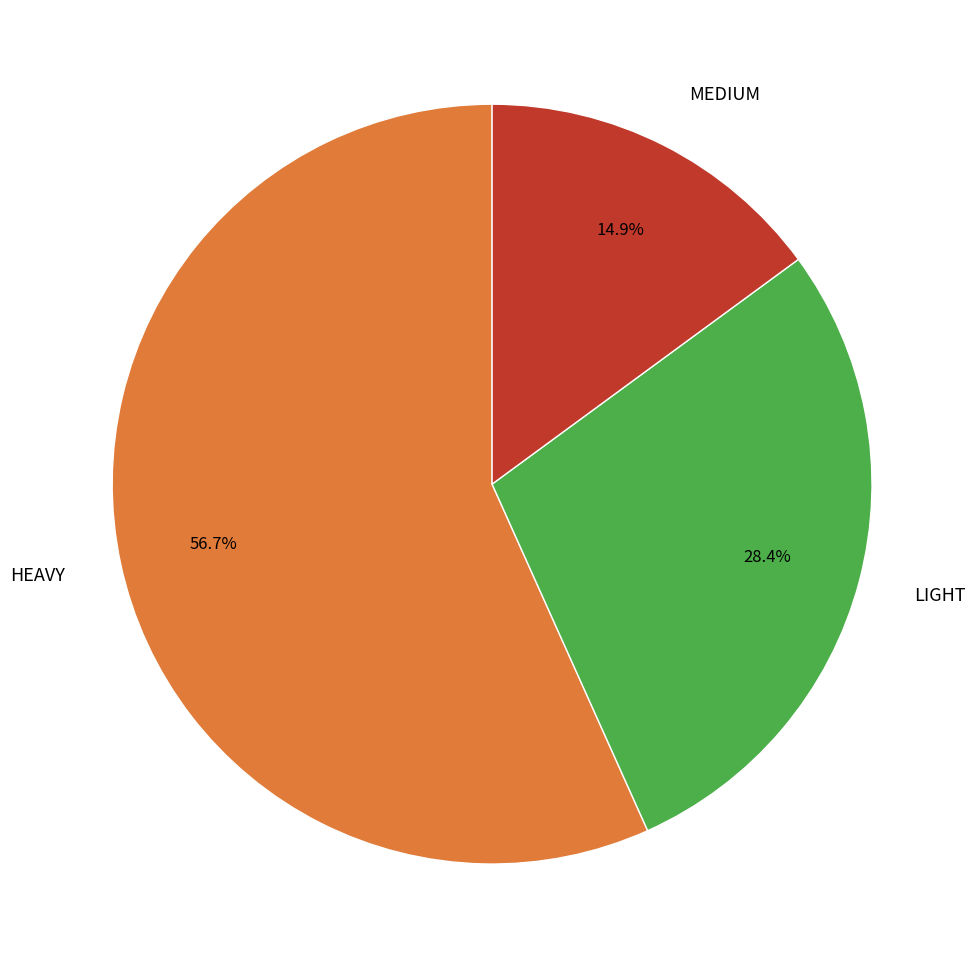

Which slice is the smallest?

MEDIUM